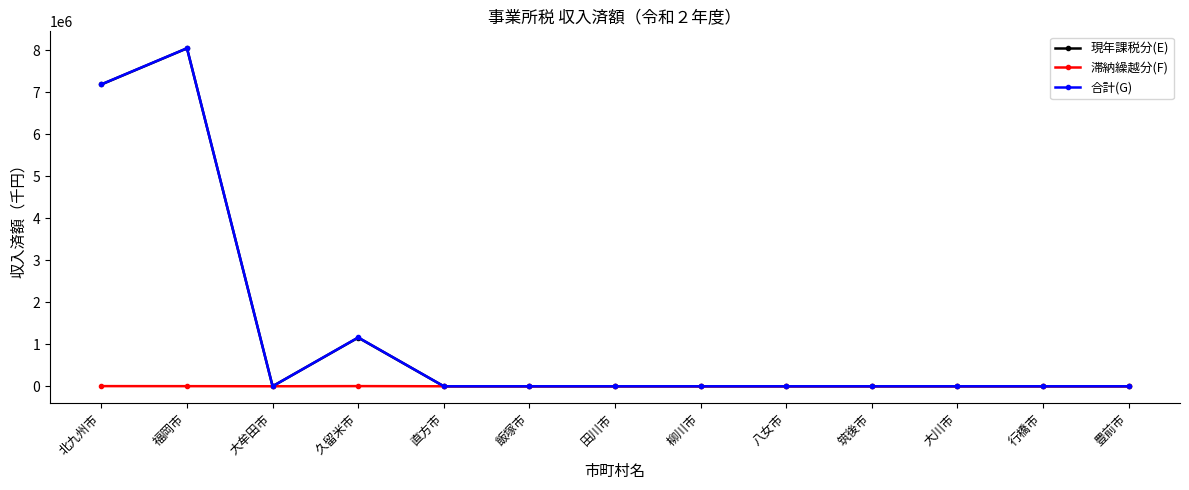

What are all the series names shown in the legend?

現年課税分(E), 滞納繰越分(F), 合計(G)